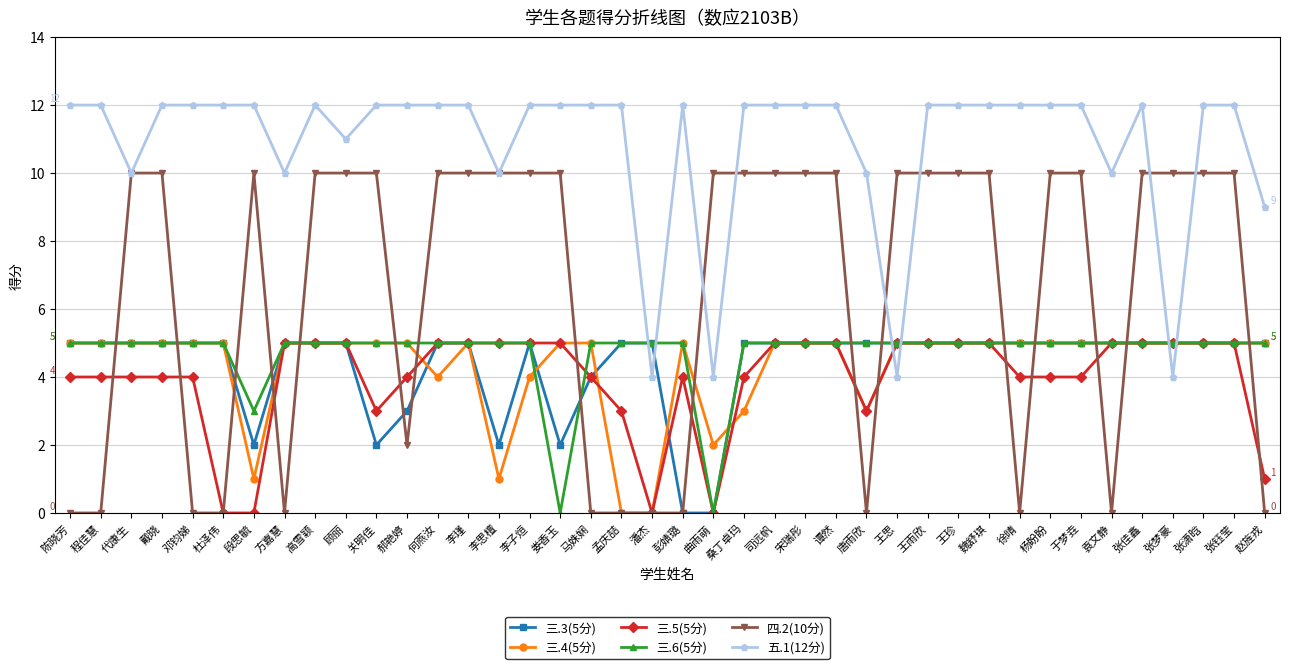

Is it true that 三.5(5分) equals 0 at 曲雨萌?

True